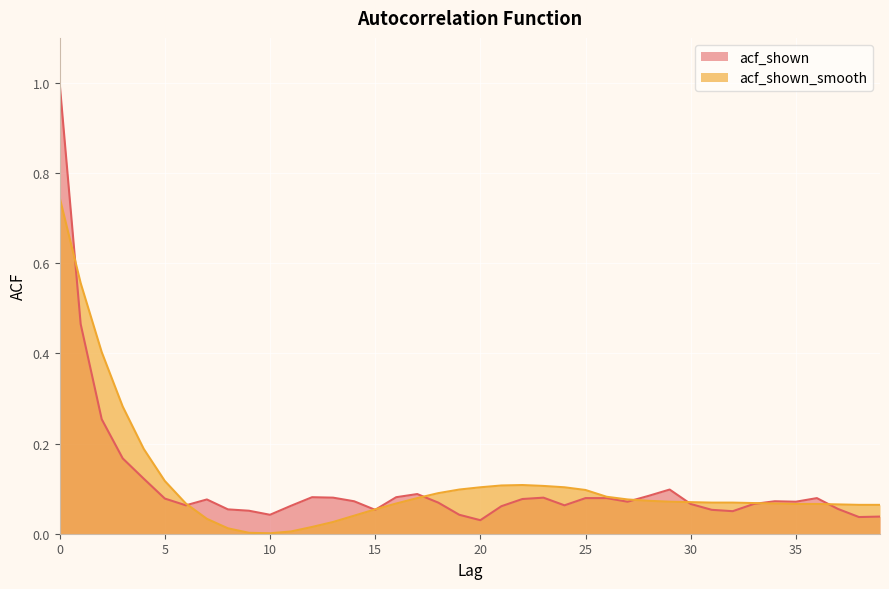

What is the sum of all acf_shown values?

4.3